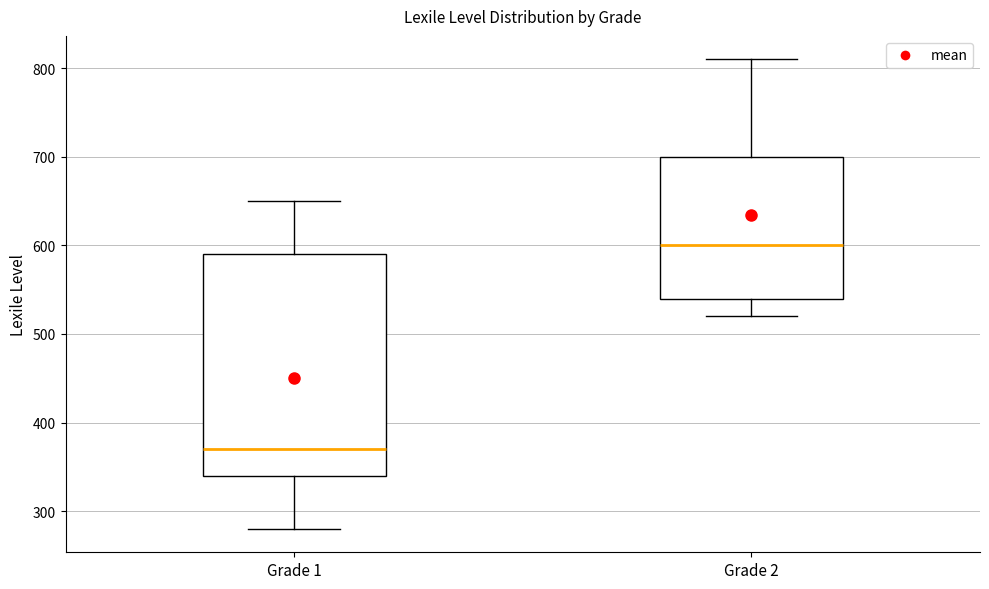

Where is the upper edge of the box for Grade 2 on the y-axis? The values are not printed on the chart, so give them approximately, as read against the axis.

700